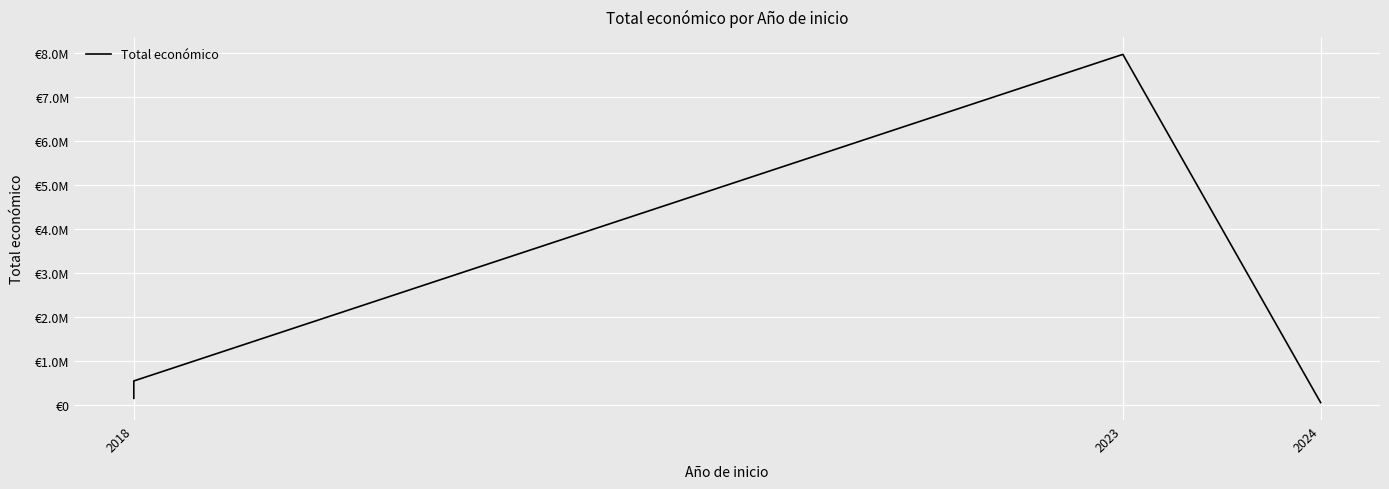

Count the number of values greater than 544746.

1